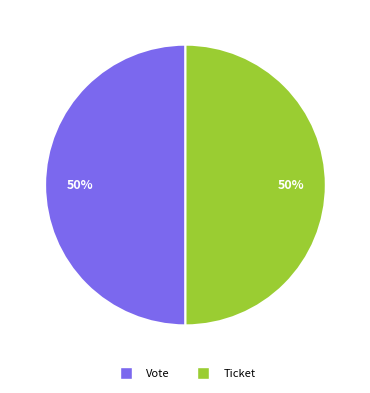

How many slices are in this pie chart?

2